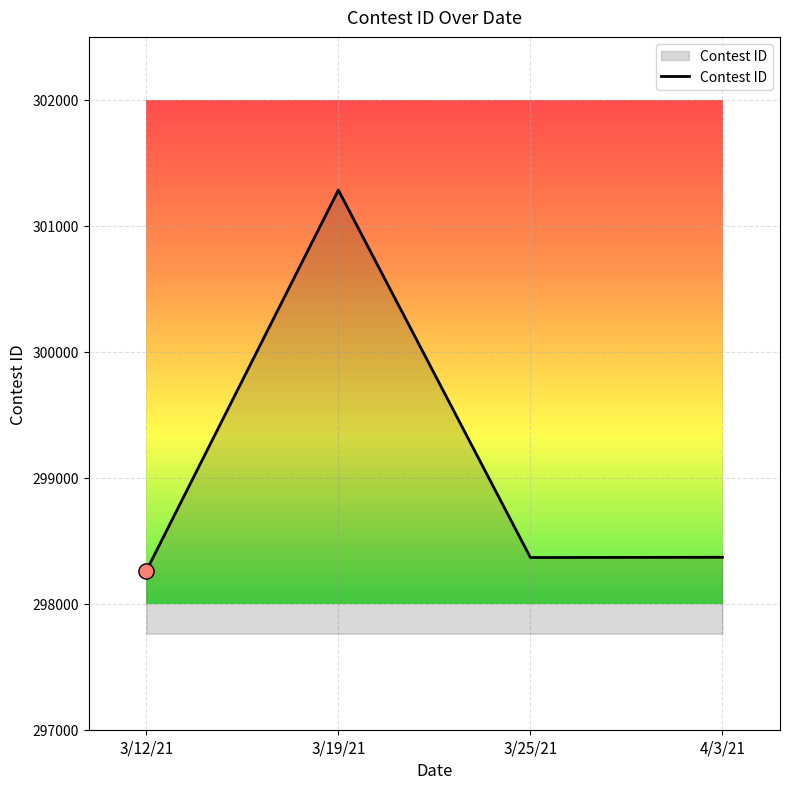

Approximately how many times larger is the value at 3/19/21 compared to 3/25/21?

1.0